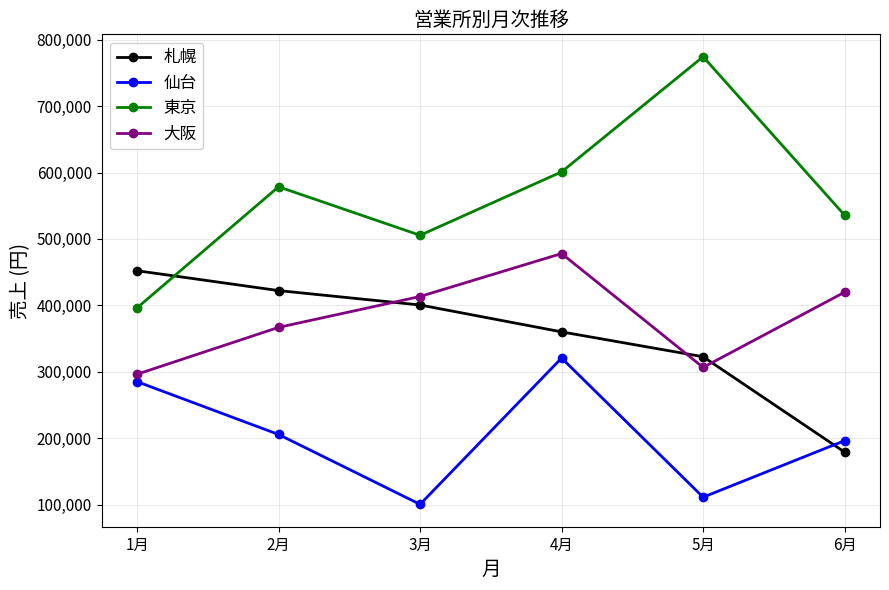

Does the chart have visible grid lines?

Yes